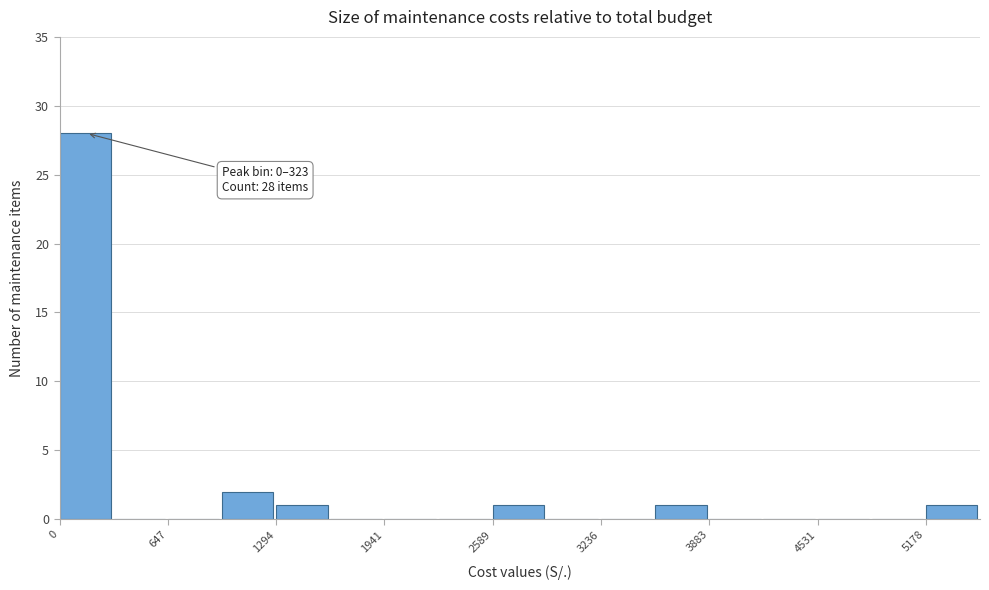

Read against the x-axis, roughly where is the centre of the tallest bar?

200